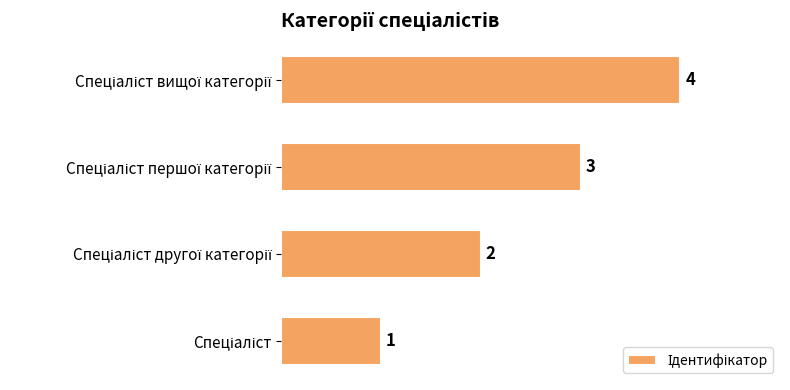

What is the minimum value shown in the chart?

1